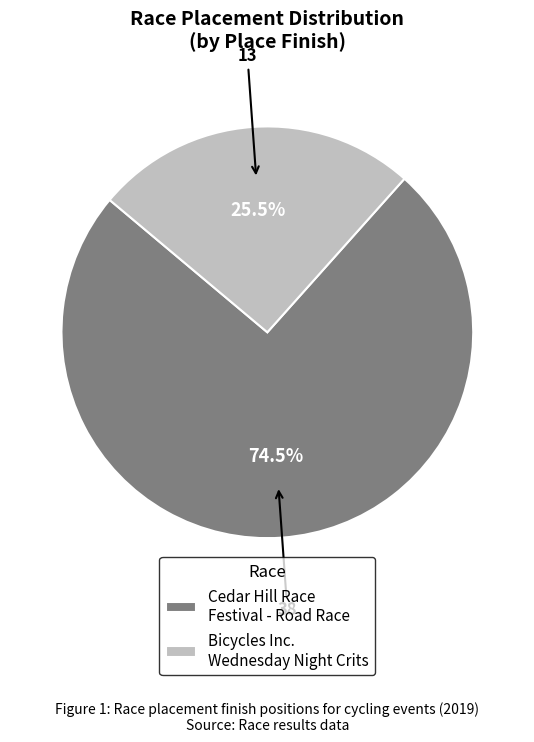

Does any single category account for the majority?

Yes